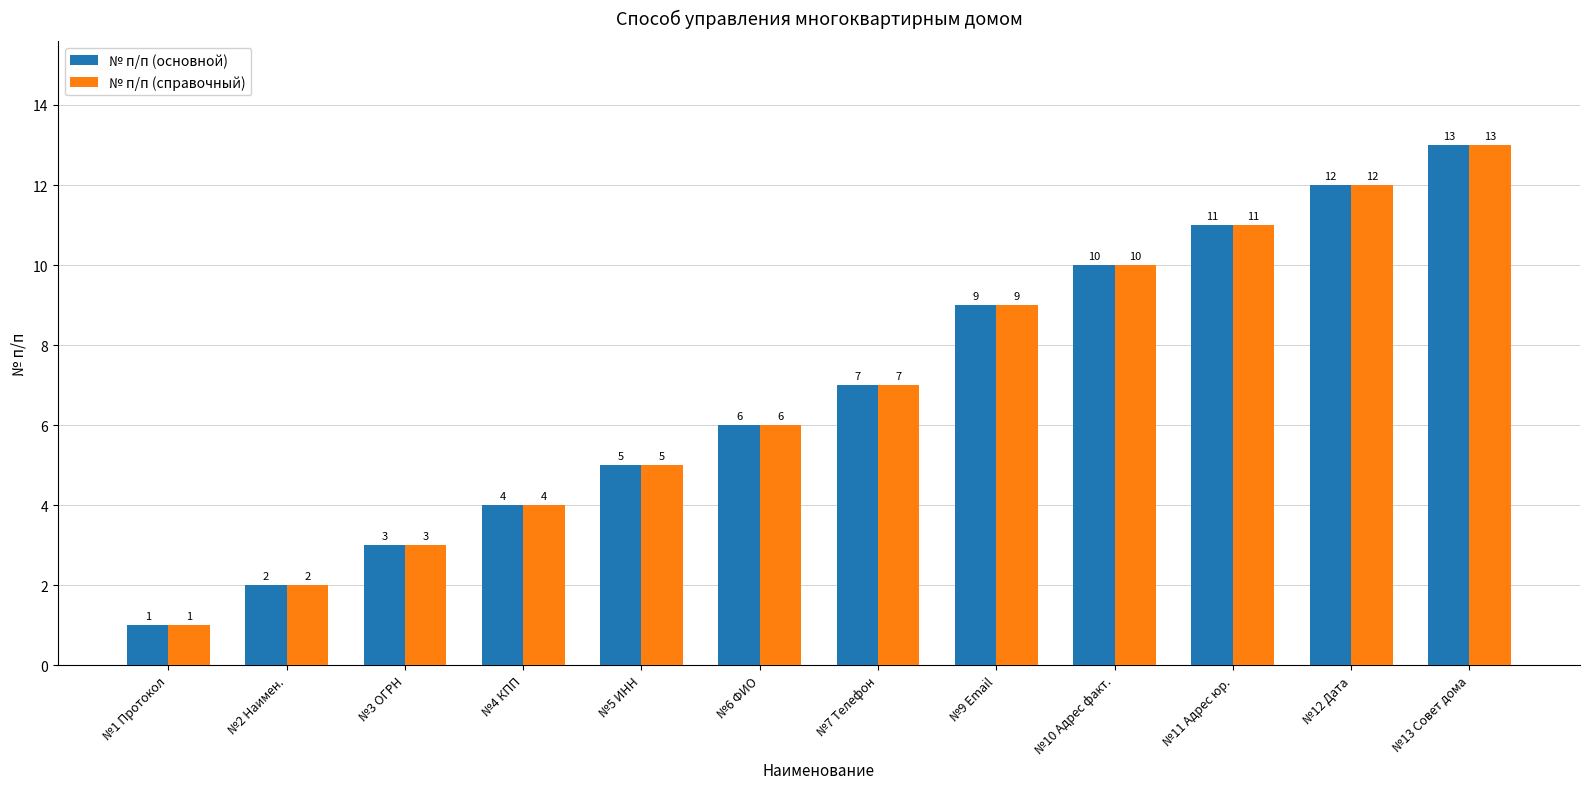

What is the value of the № п/п (основной) bar at the 2nd from the left?

2